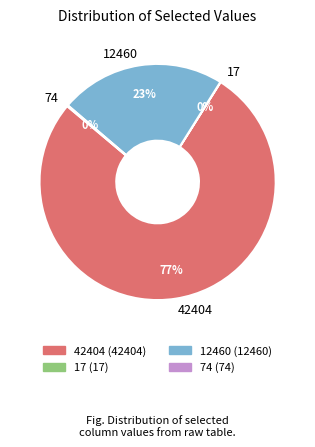

Which slice is the largest?

42404